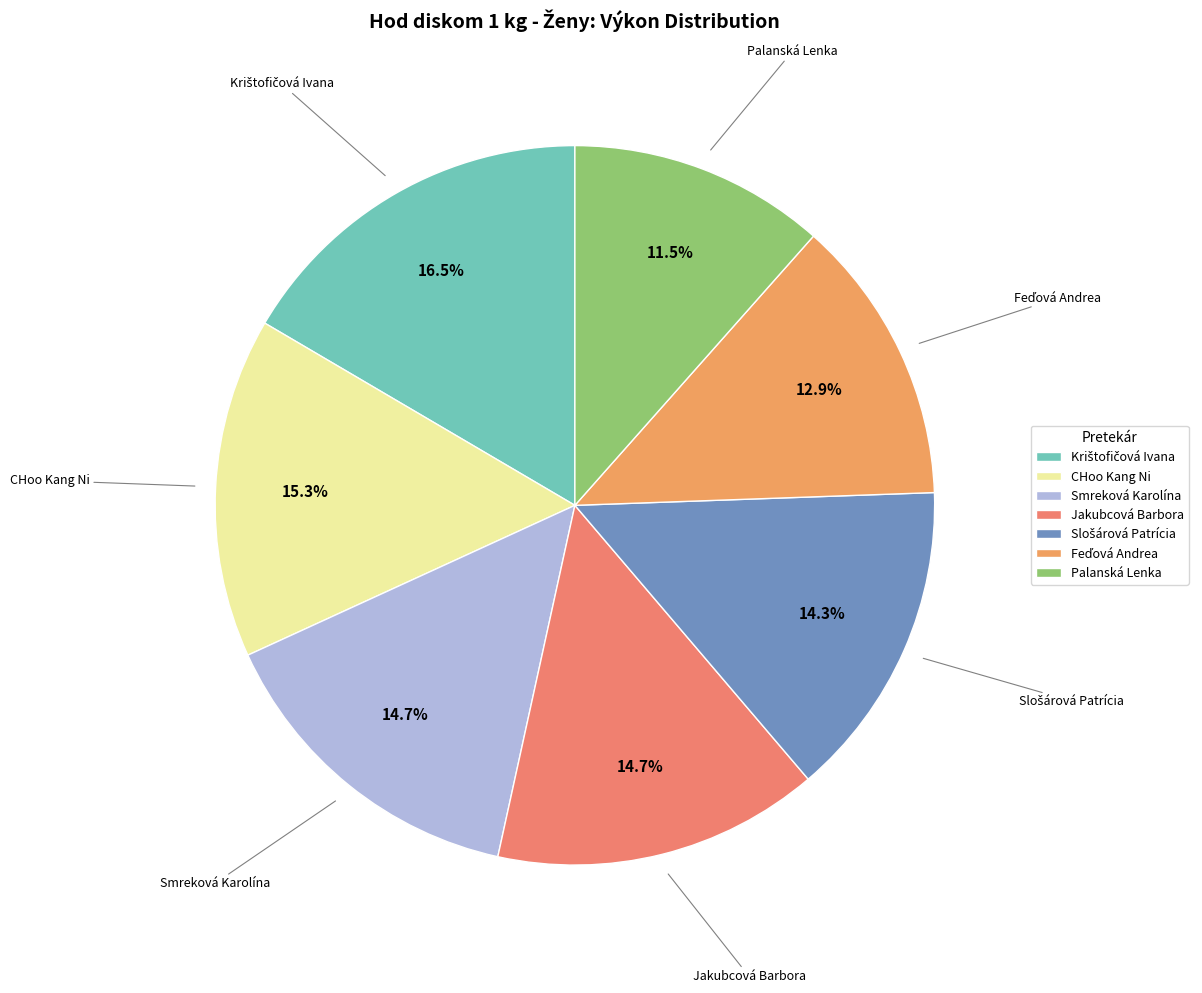

Which category has the smallest portion of the pie?

Palanská Lenka